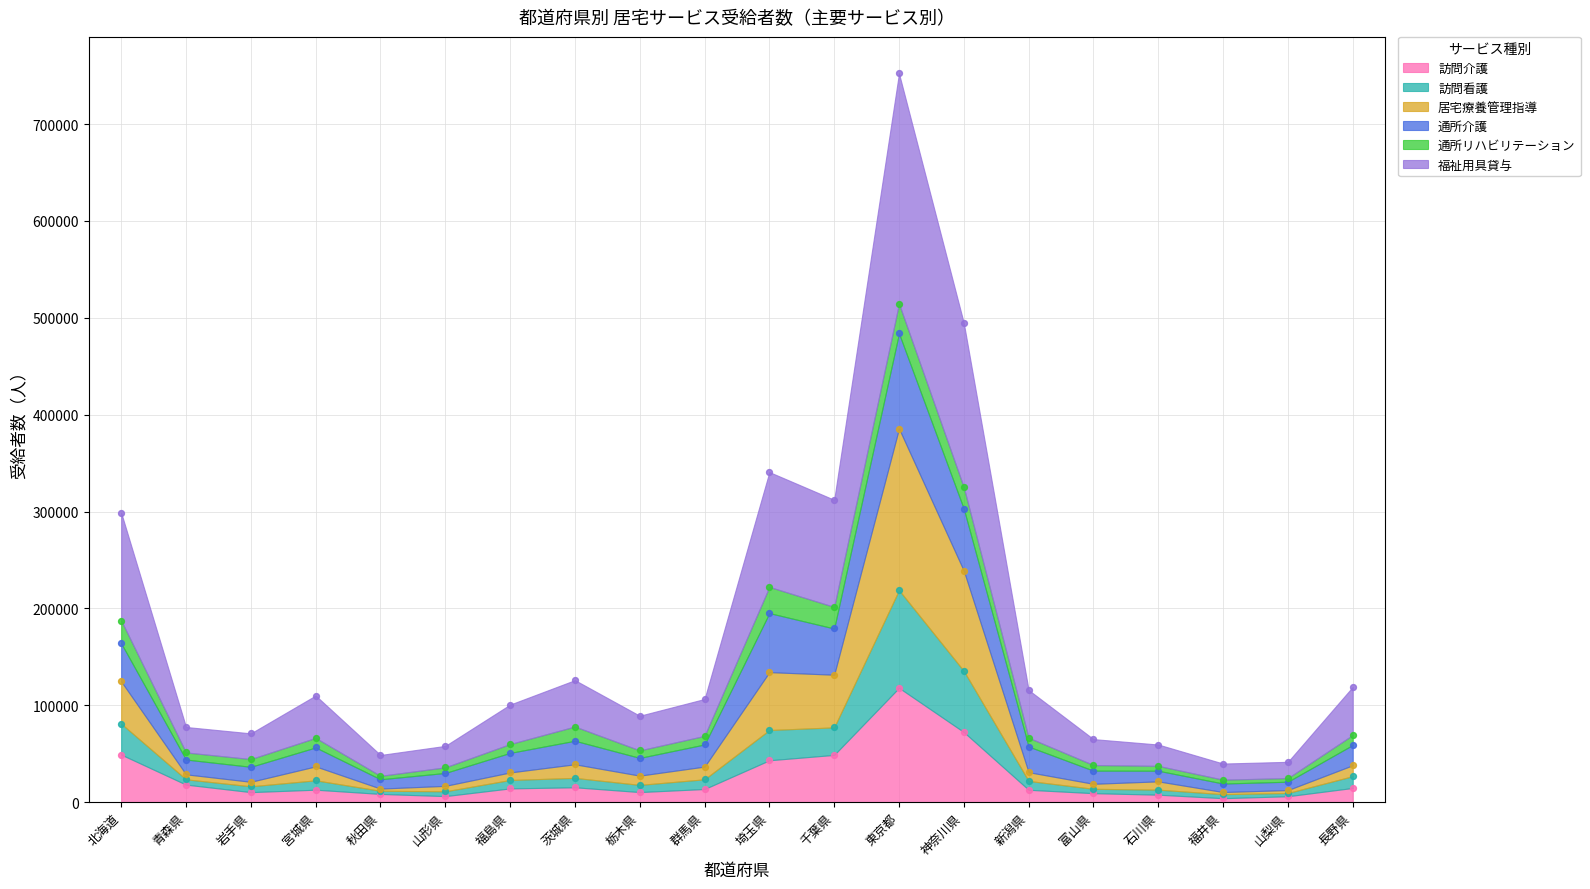

Is the value of 訪問介護 at 茨城県 greater than the value of 居宅療養管理指導 at 茨城県?

No